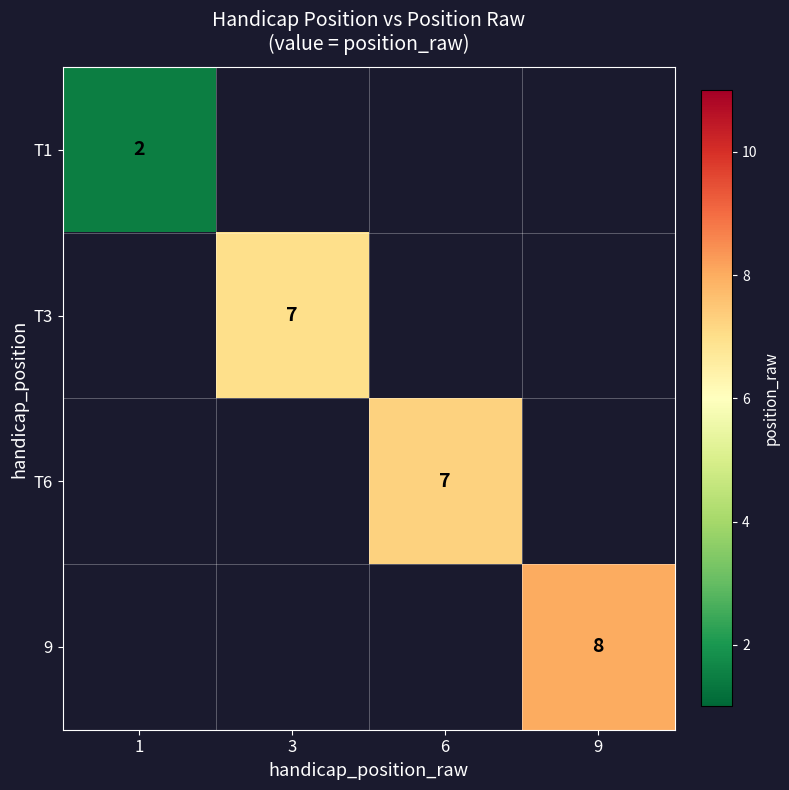

At which label does T1 reach its minimum?

1